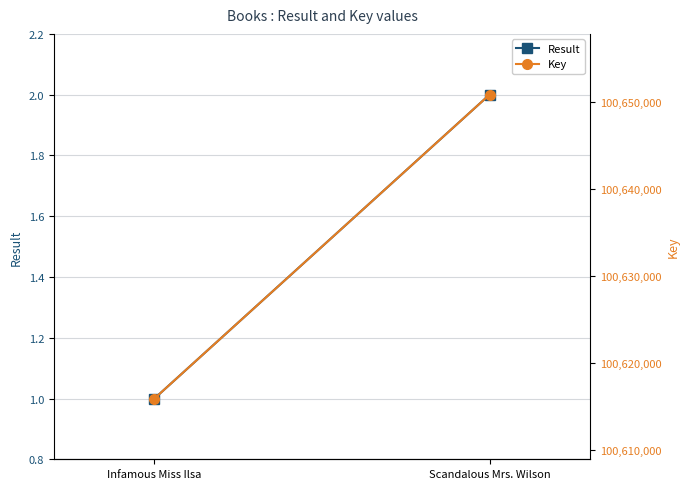

Rank the series at Infamous Miss Ilsa from lowest to highest value.

Result, Key